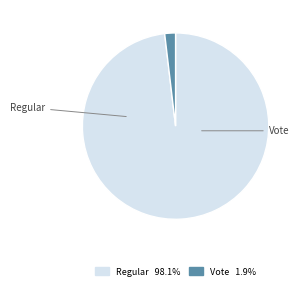

Which slice is the smallest?

Vote